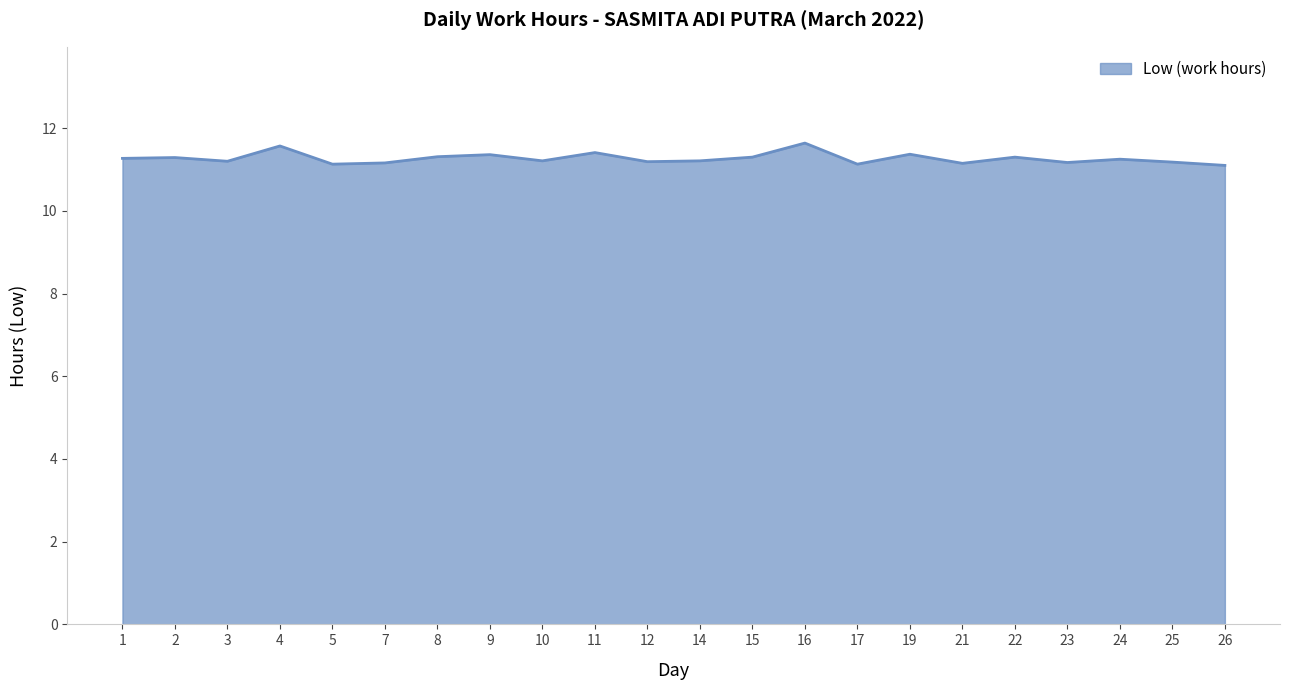

Between 1 and 16, which is larger?

16